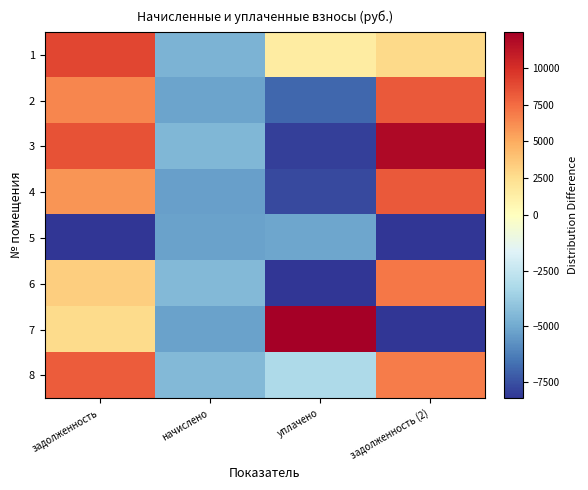

Count the number of data series in this chart.

8